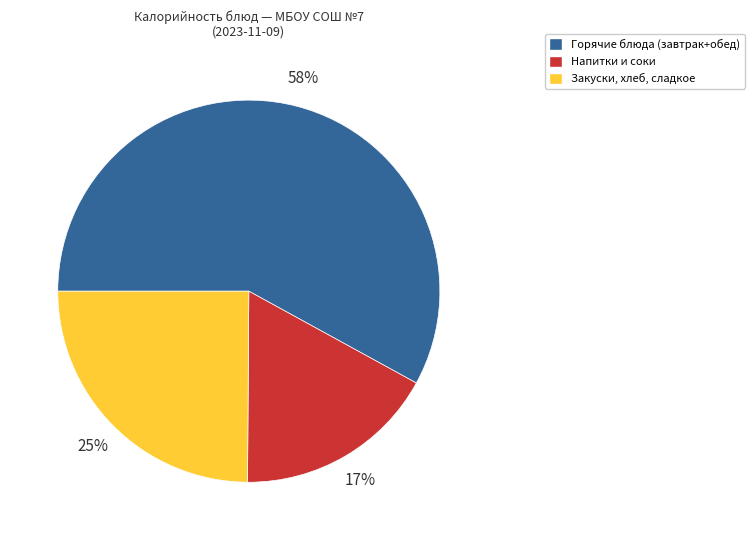

To the nearest percent, what is the difference between the largest and smallest slice percentages?

41%